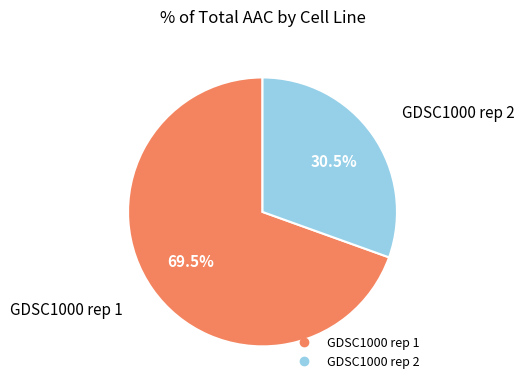

Rank the categories by value from highest to lowest.

GDSC1000 rep 1, GDSC1000 rep 2